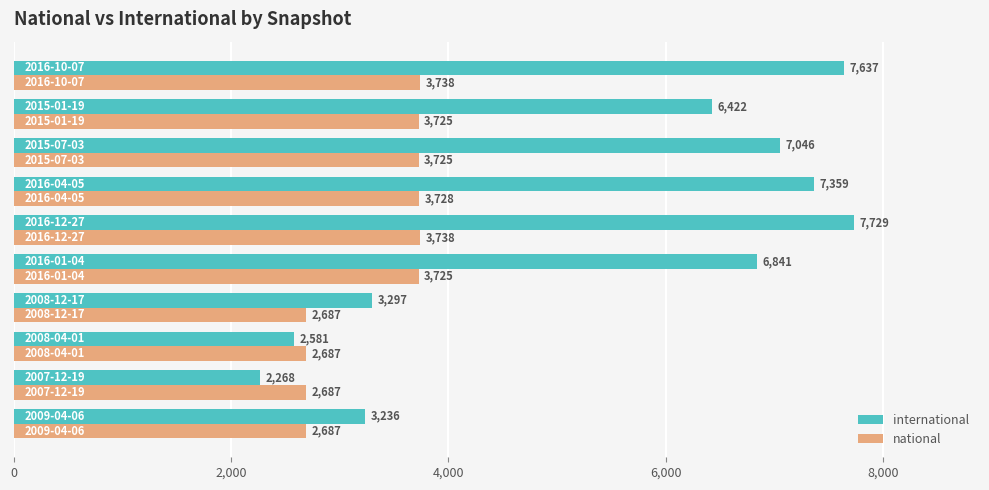

List the series in order of their overall mean, lowest first.

national, international